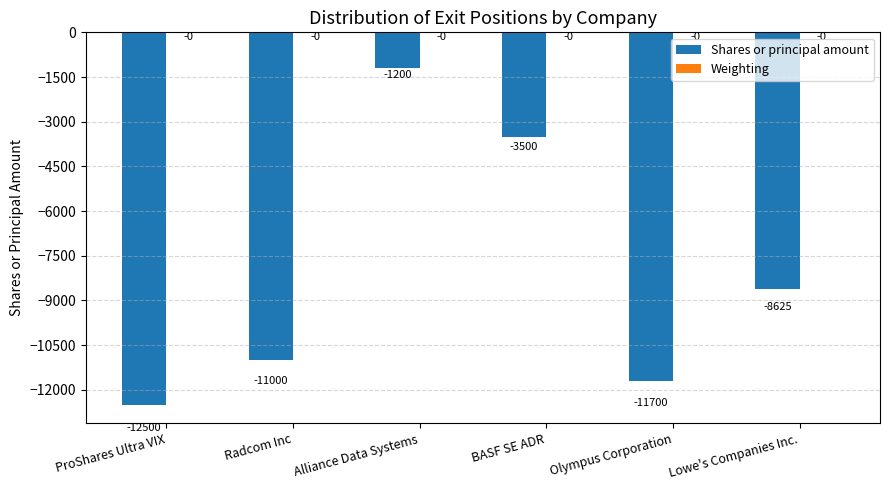

Count the number of categories in the chart.

6